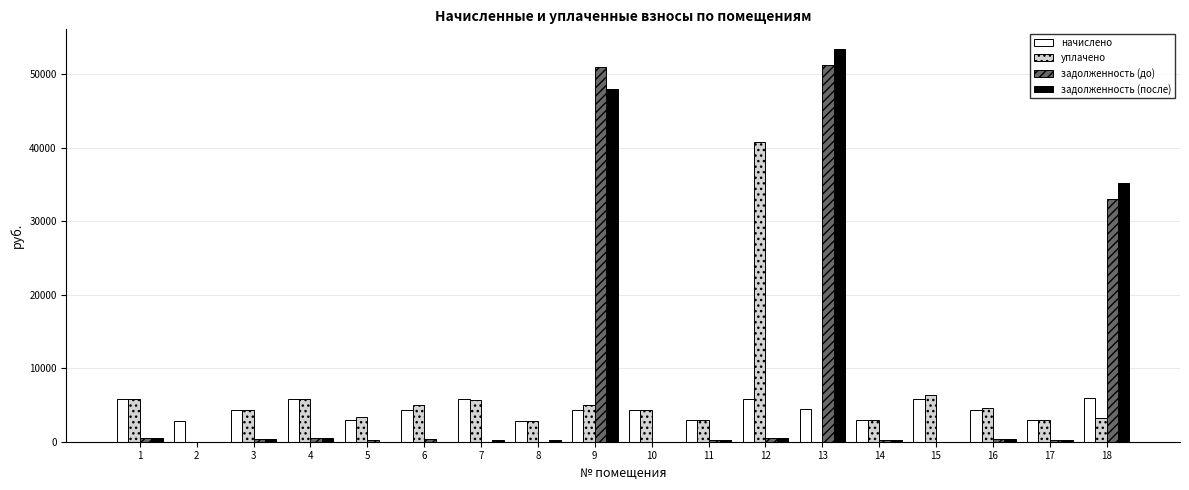

What is the sum of all начислено values?

78929.0